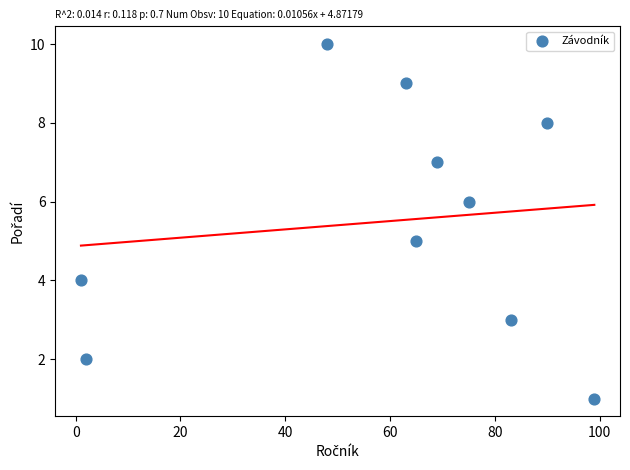

What is the average X value?

60